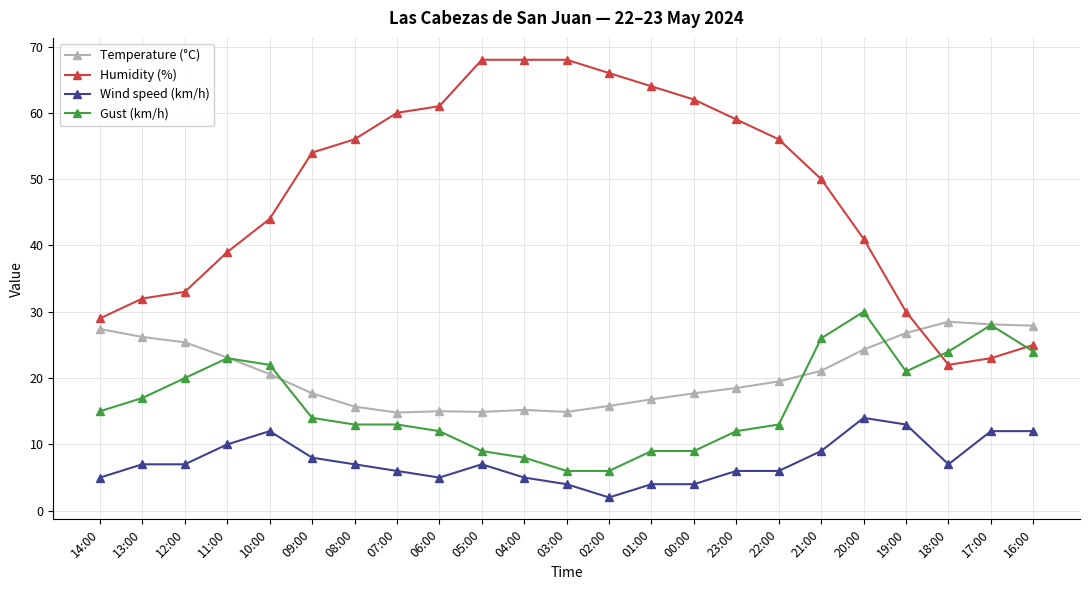

Which category has the lowest value across all series?

02:00